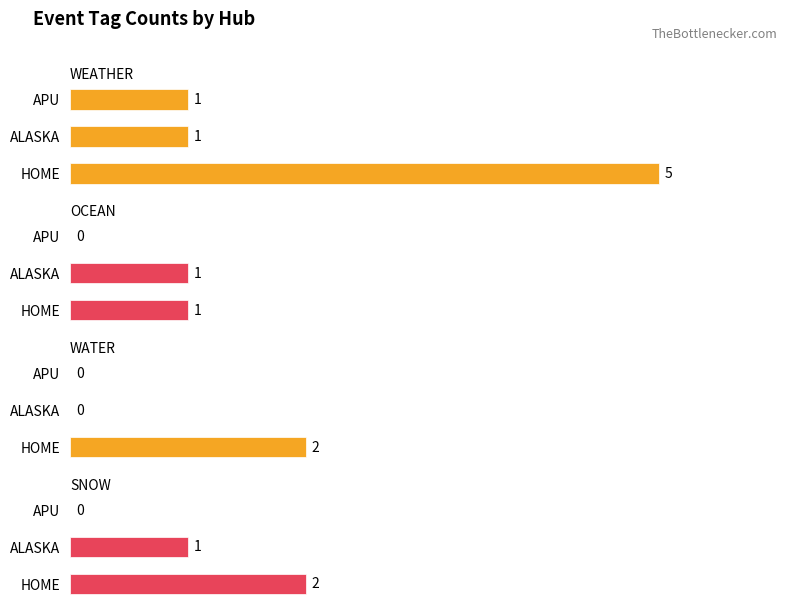

Is it true that WATER equals 1 at HOME?

False